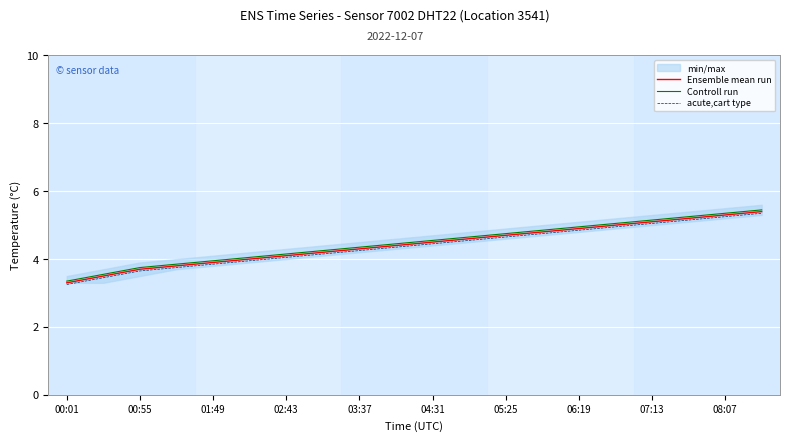

The value of Ensemble mean run at 07:13 is 5.1. True or false?

True